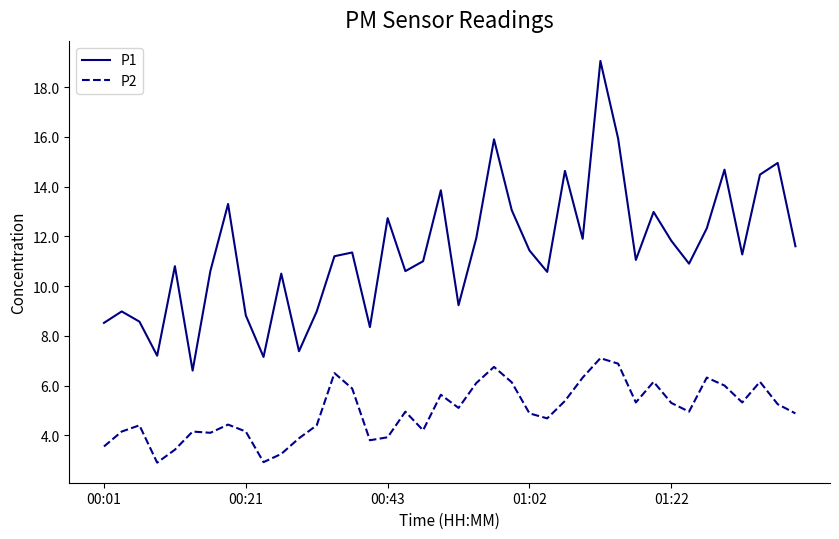

True or false: P1 and P2 cross at least once.

False